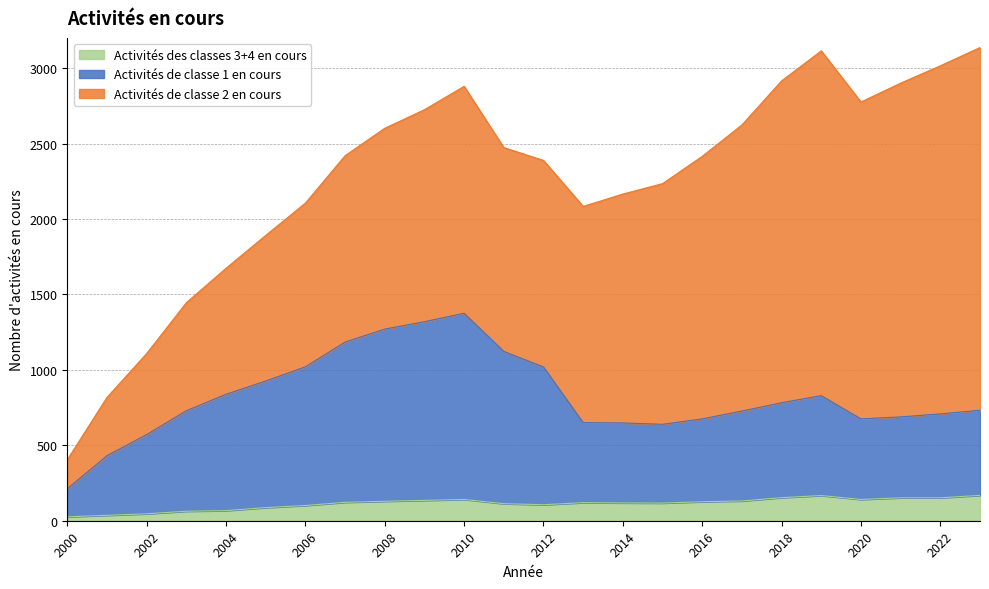

What is the total value across all series at 2018?

2915